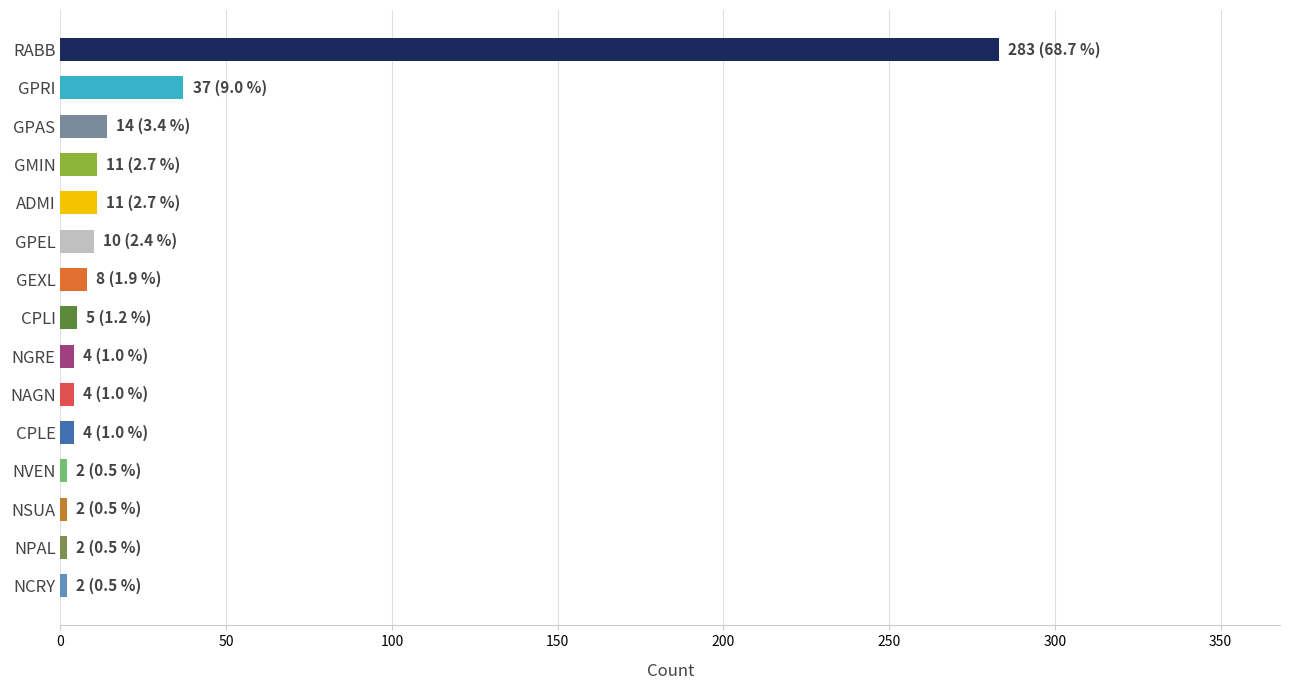

The value at GEXL is 8. True or false?

True